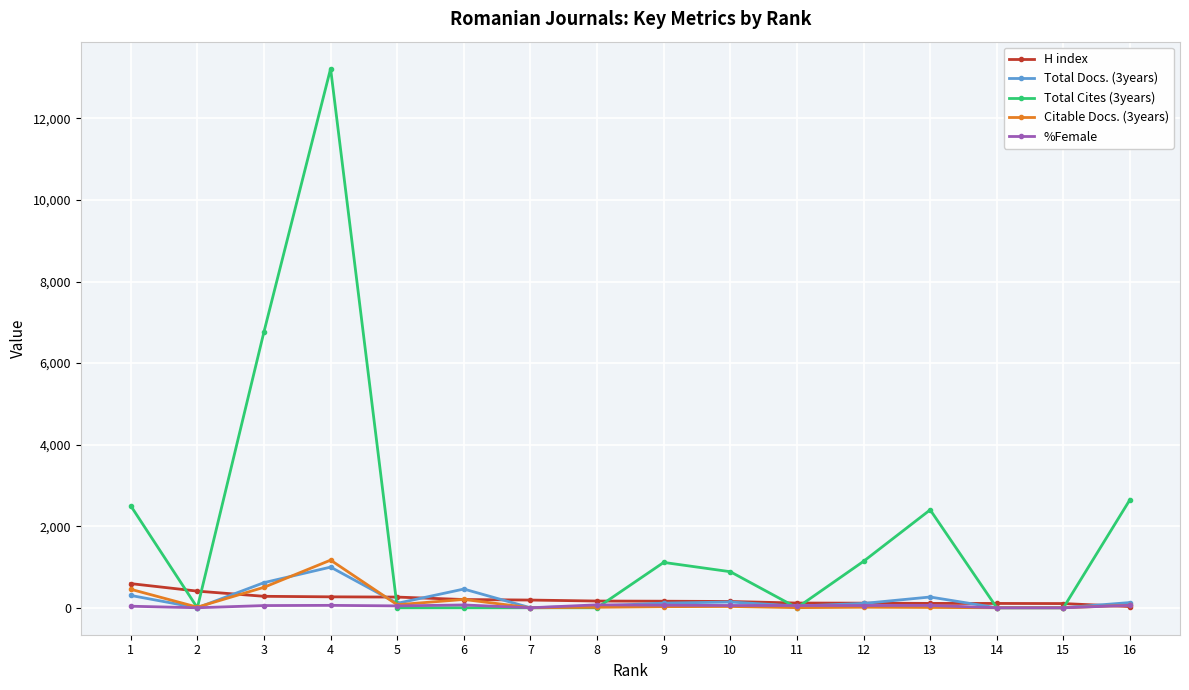

What is the difference between the maximum and minimum values in the H index series?

562